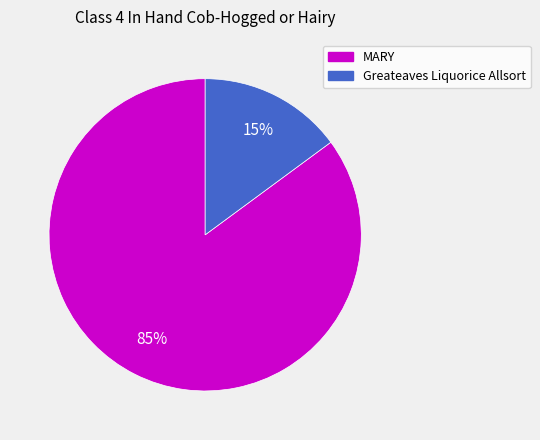

What is the majority slice?

MARY